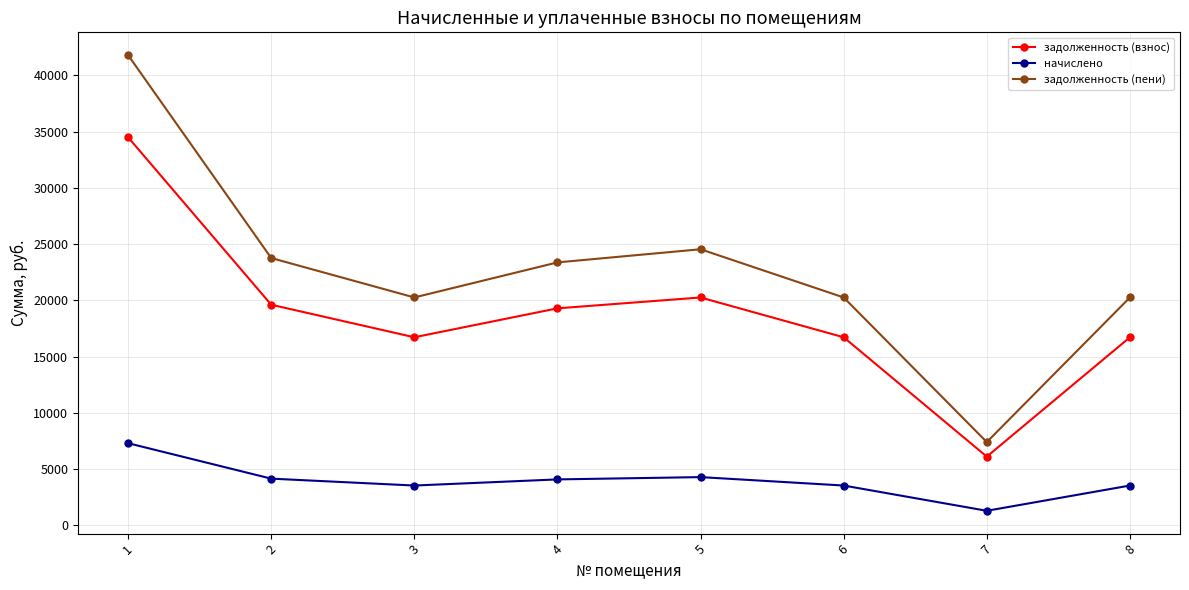

List the series in order of their overall mean, highest first.

задолженность (пени), задолженность (взнос), начислено